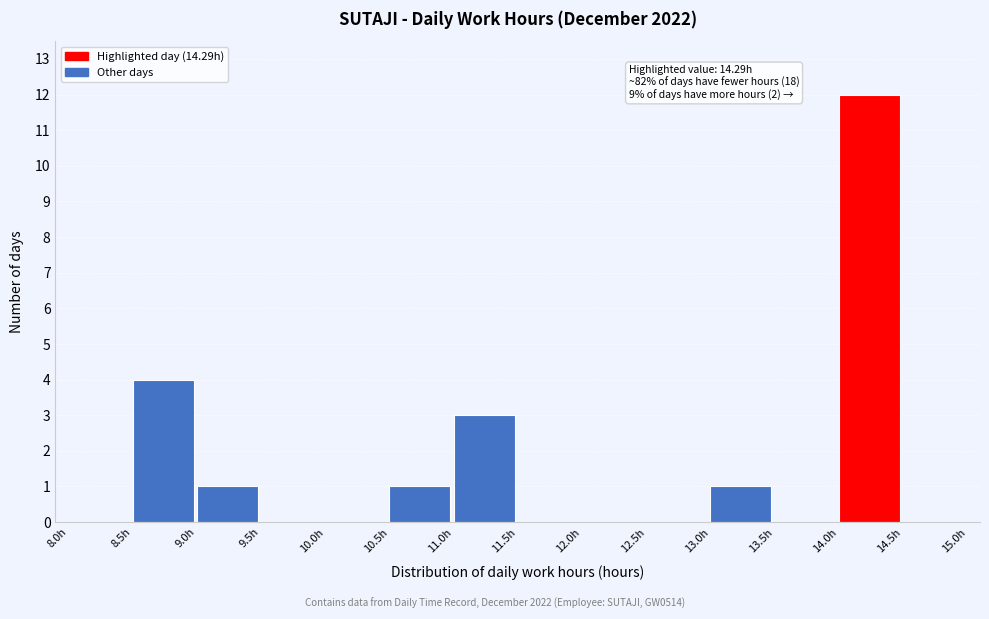

Over which range of the x-axis is the bar tallest?

14.0 to 14.5